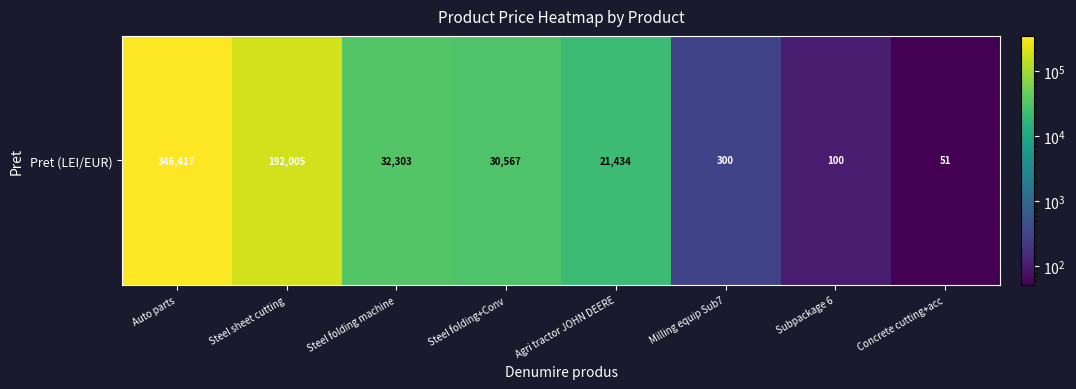

Reading left to right, extract all data points from this chart.

346417.0	192005.0	32303.0	30567.0	21434.0	300.0	100.0	51.8